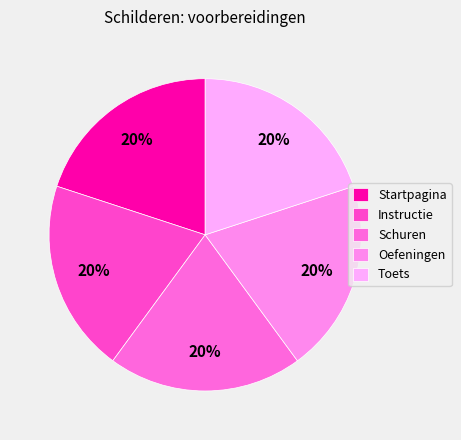

Is it true that Instructie is 29% of the pie?

False